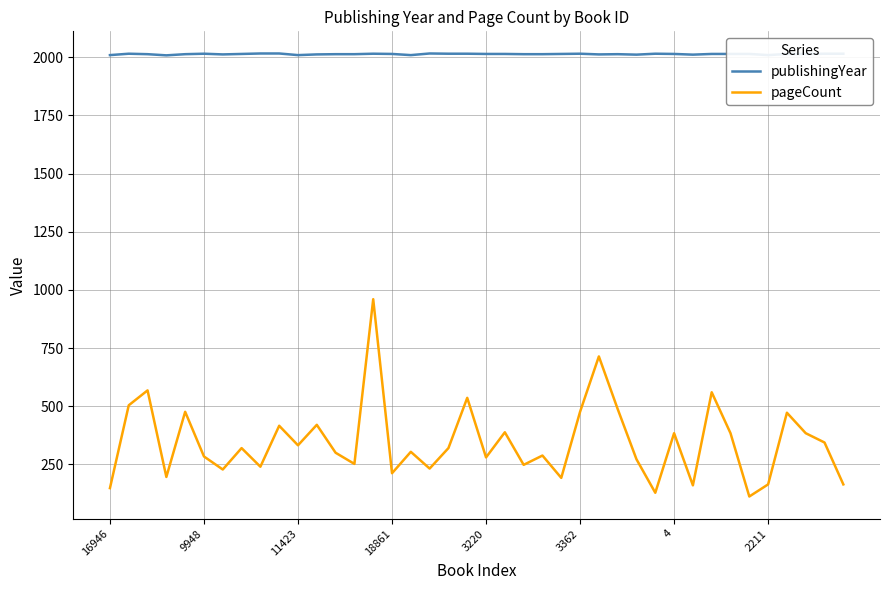

What is the lowest value of the publishingYear series?

2008